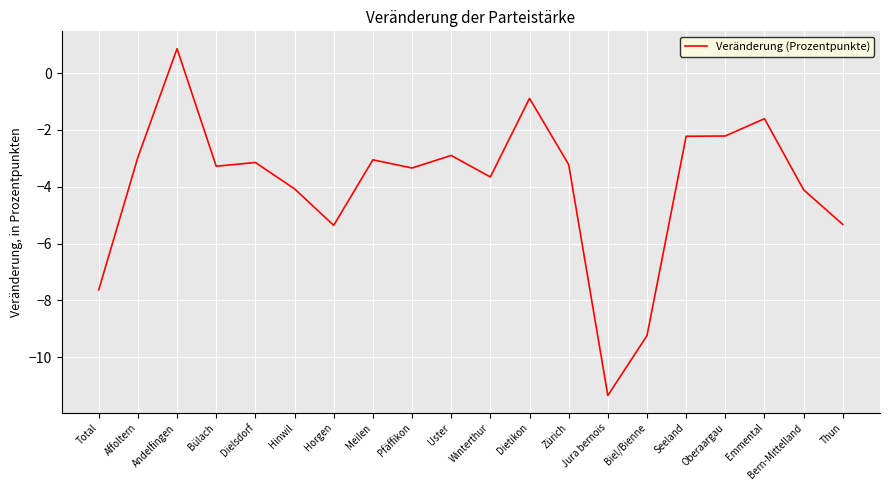

What is the smallest value displayed?

-11.3